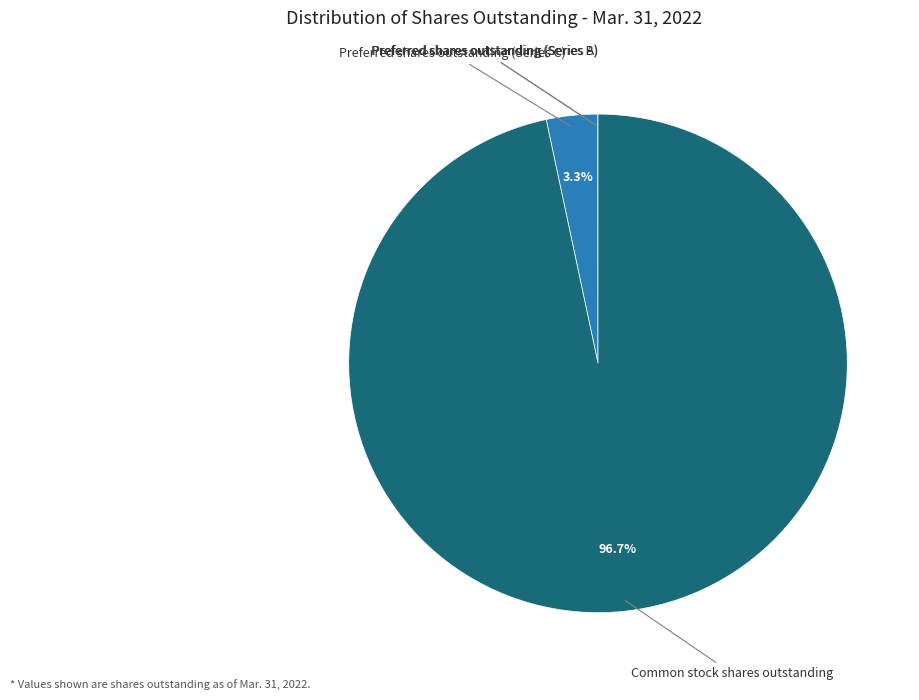

To the nearest percent, what portion does Common stock shares outstanding represent?

97%